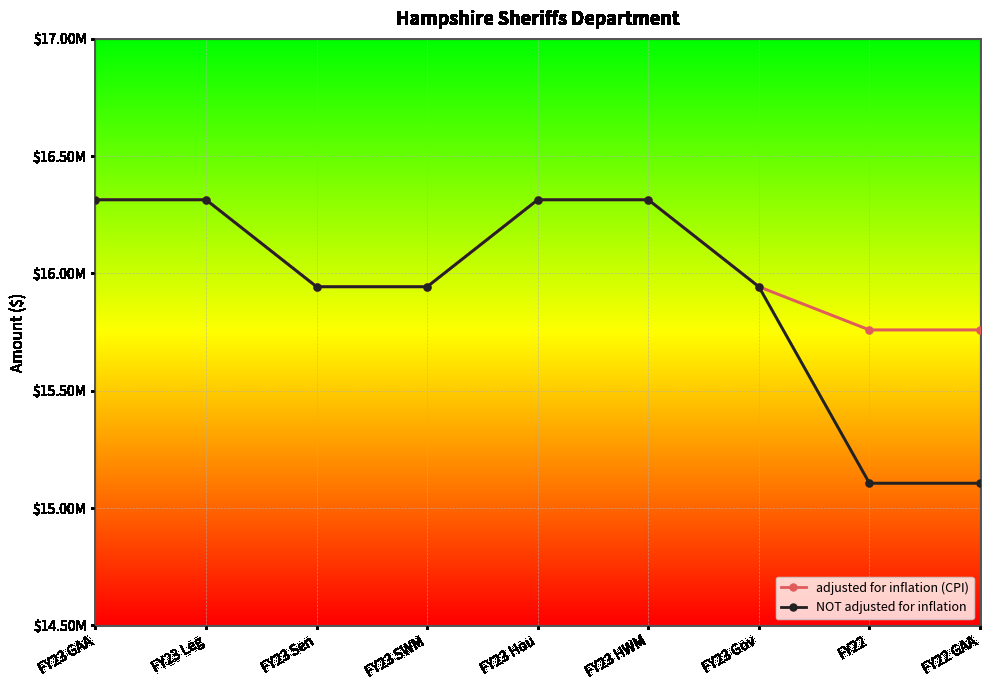

Reading right to left, list all the values displayed in this chart.

adjusted for inflation (CPI): 15759299	15759299	15943489	16314253	16314253	15943489	15943489	16314253	16314253
NOT adjusted for inflation: 15105790	15105790	15943489	16314253	16314253	15943489	15943489	16314253	16314253